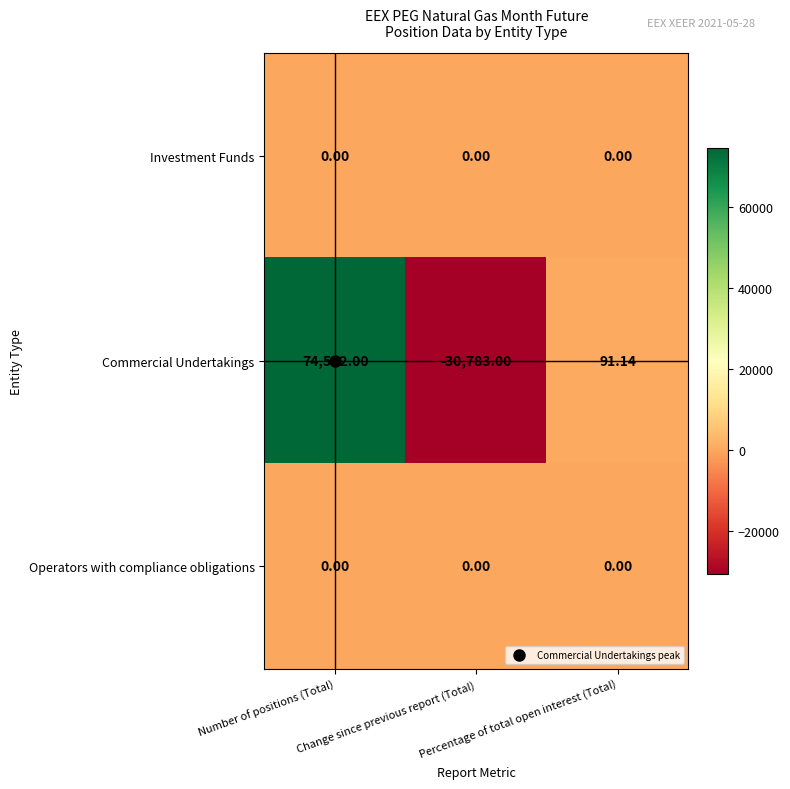

Which series has the widest spread of values?

Commercial Undertakings